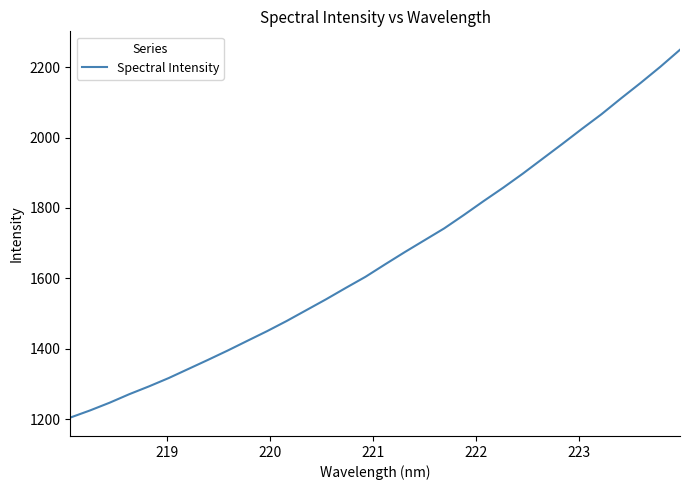

Reading left to right, transcribe all the data shown in this chart.

1204.4	1224.6	1246.7	1270.9	1293.1	1316.7	1342.6	1368.5	1395.0	1422.6	1450.0	1479.1	1509.9	1540.7	1572.9	1604.4	1639.9	1674.7	1708.3	1741.9	1780.0	1819.3	1857.5	1897.5	1939.5	1981.5	2024.4	2066.2	2111.4	2155.5	2201.2	2249.6